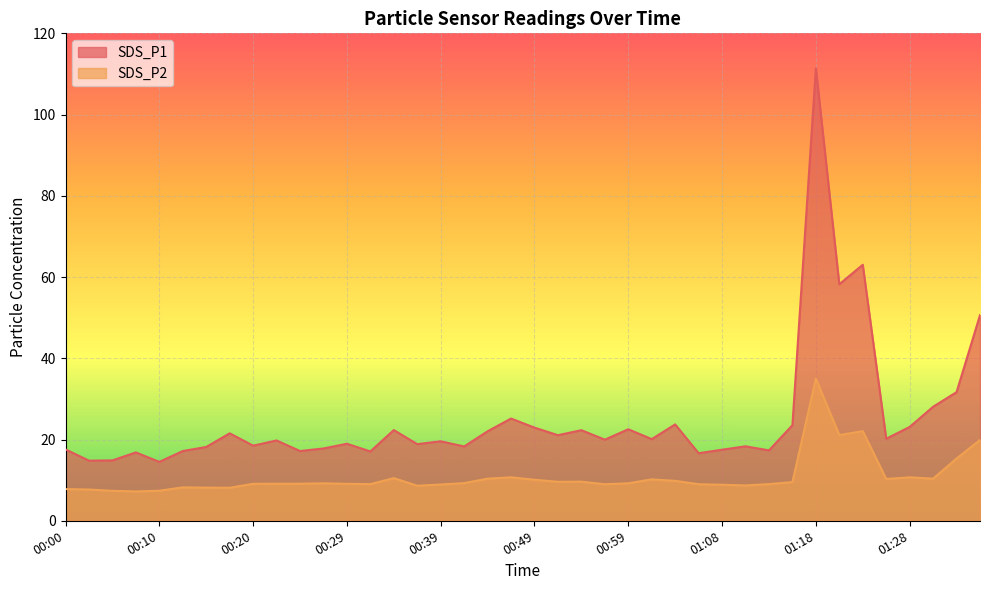

At how many categories does at least one series exceed 105?

1